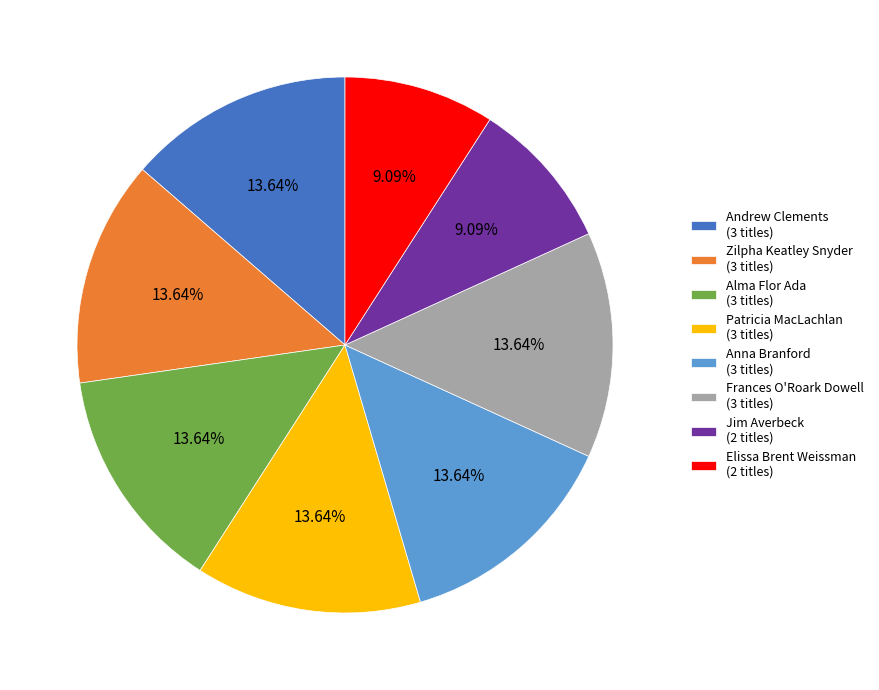

Which has a higher value, Anna Branford (3 titles) or Jim Averbeck (2 titles)?

Anna Branford (3 titles)